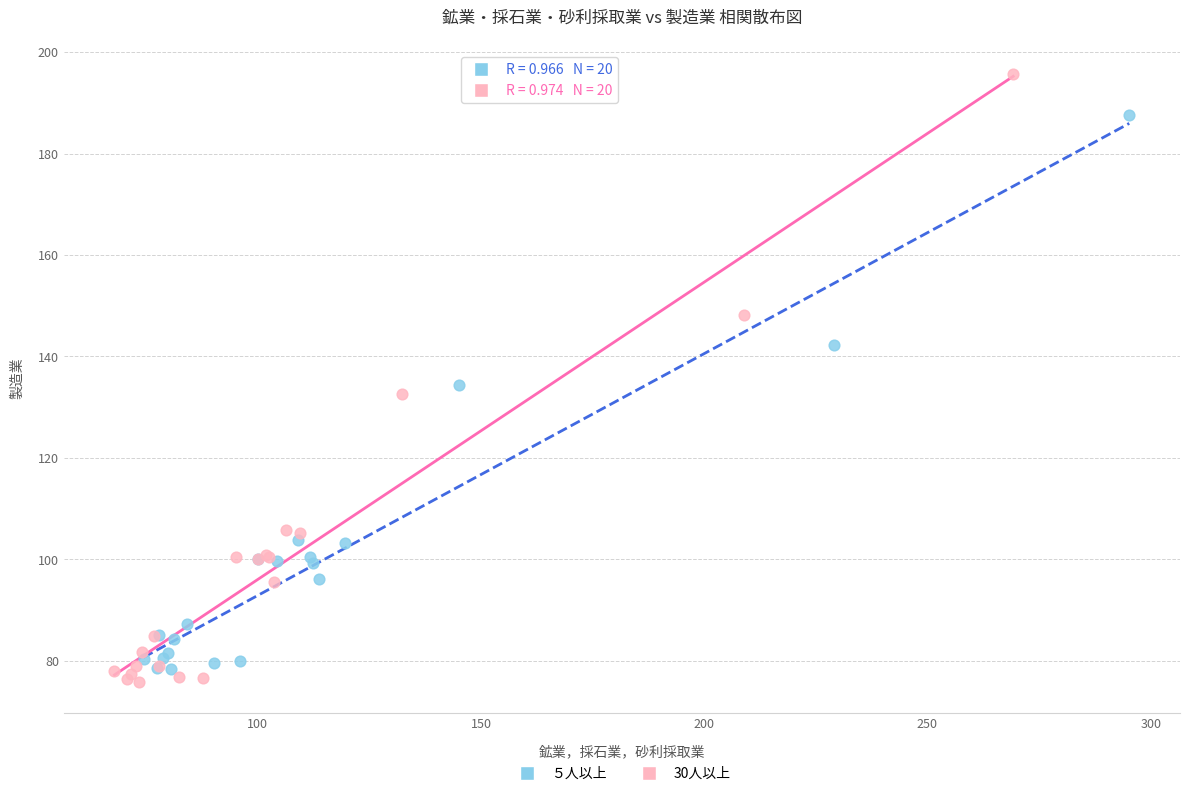

Which series reaches the maximum Y coordinate?

30人以上